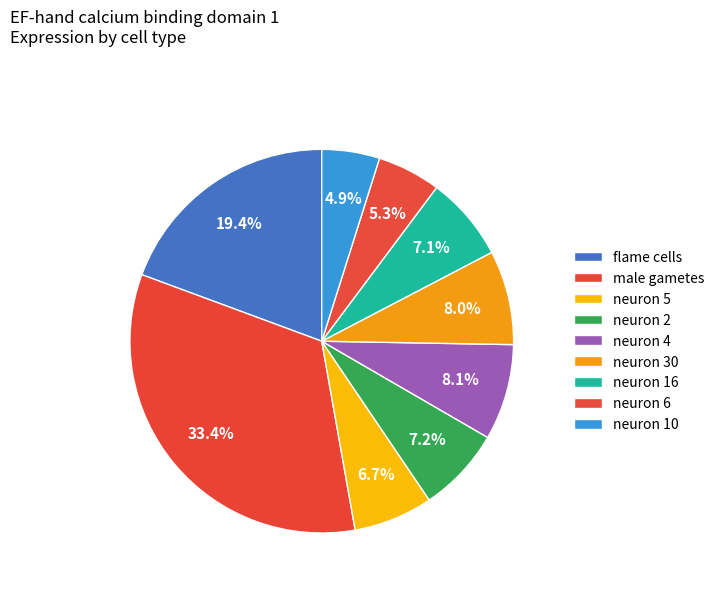

How many segments does this pie chart have?

9